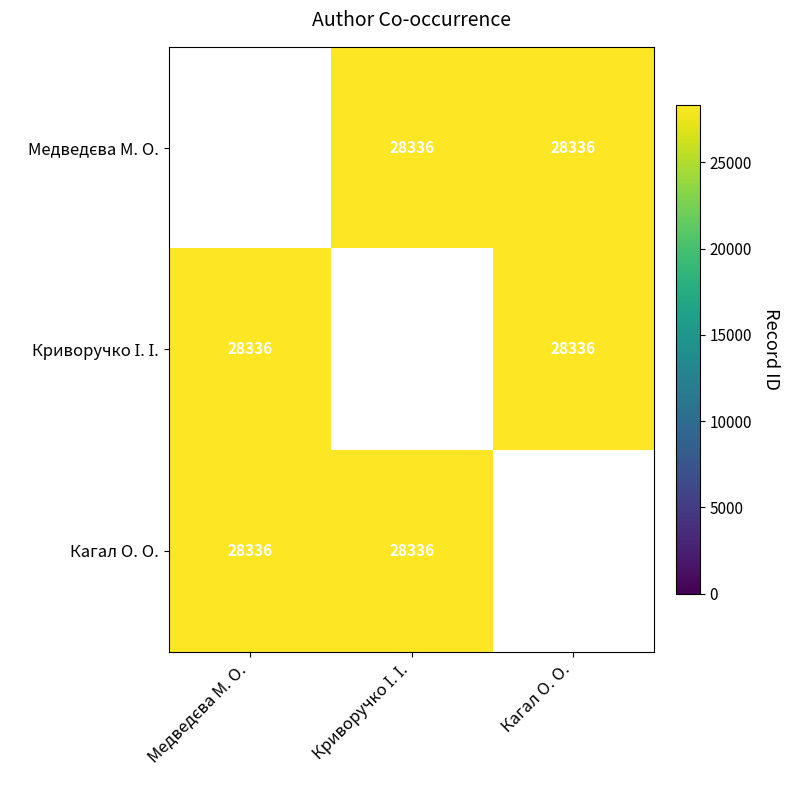

Is it true that Криворучко І. І. equals 28336.0 at Медведєва М. О.?

True